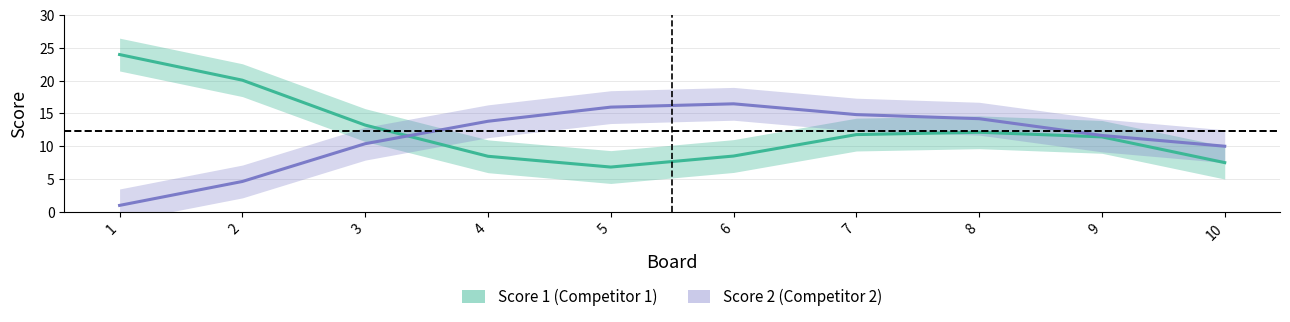

Is the value of Score 2 at 1 greater than the value of Score 1 at 8?

No